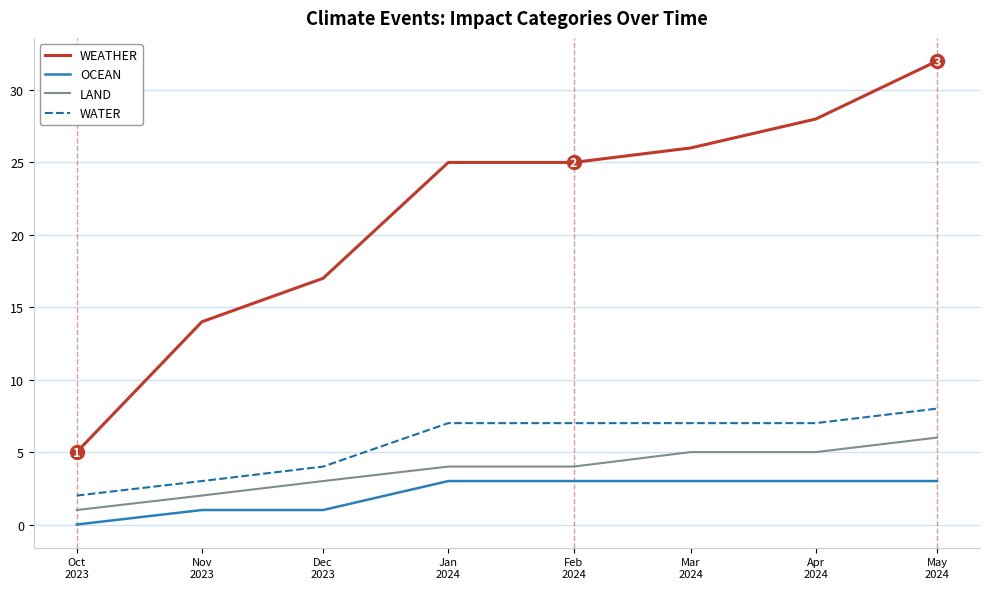

Does the chart display data point markers on the line(s)?

No